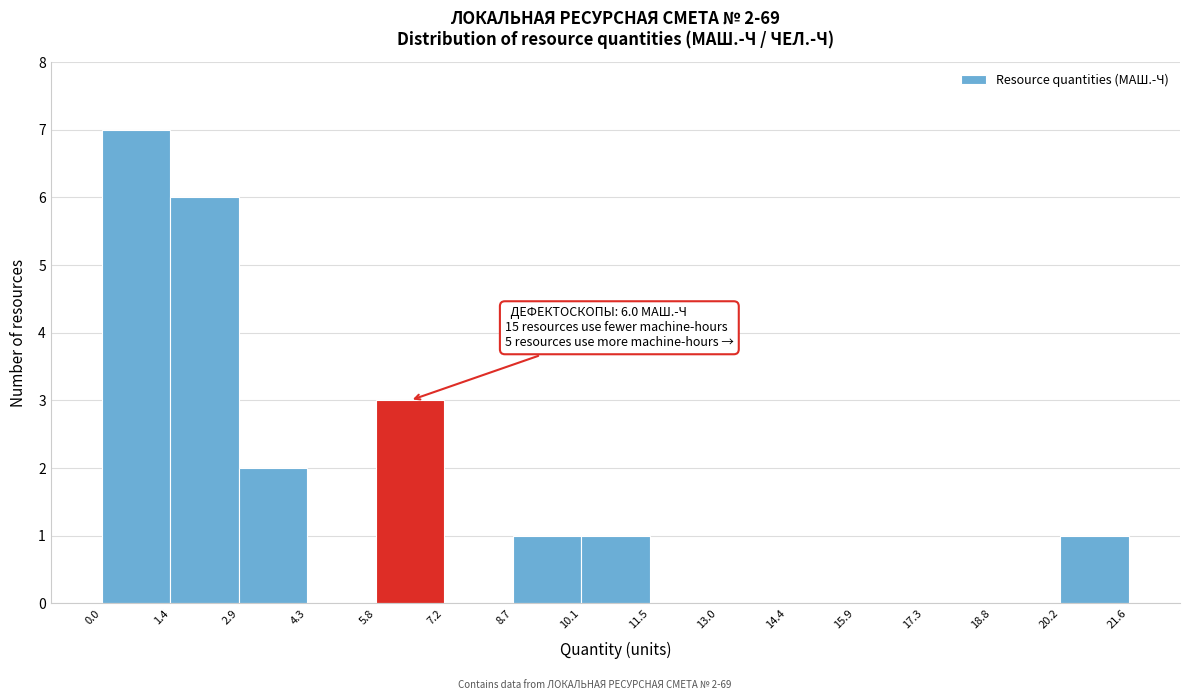

Over which range of the x-axis is the bar tallest?

0.0 to 1.4